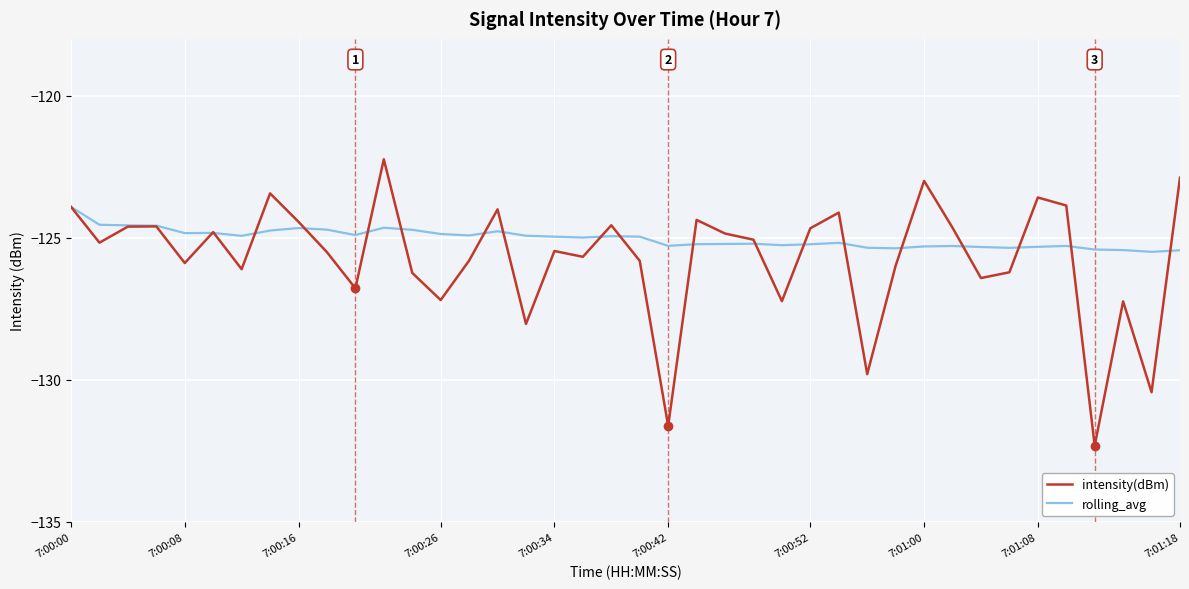

What is the lowest value of the rolling_avg series?

-125.5